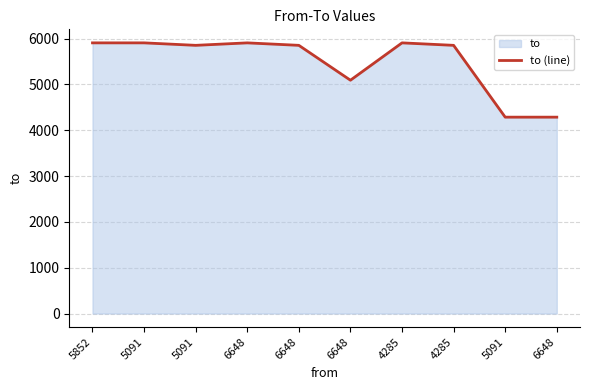

What is the ratio of the value at 4285 to the value at 6648?

1.0